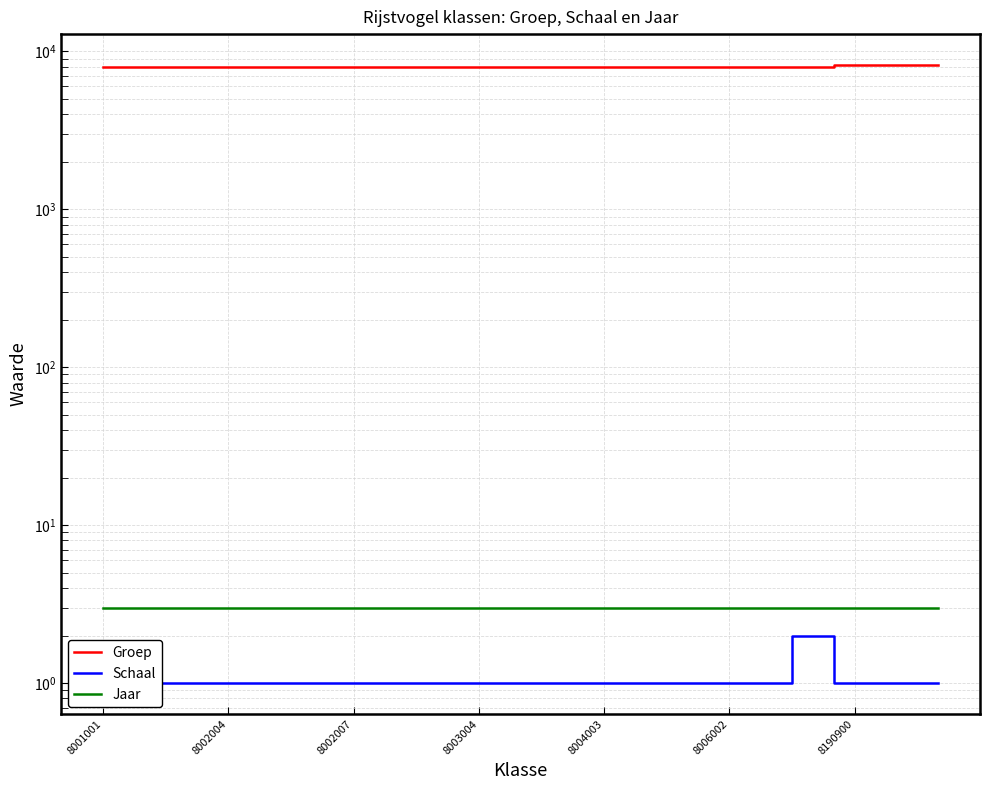

What position from the left is 8006002?

16